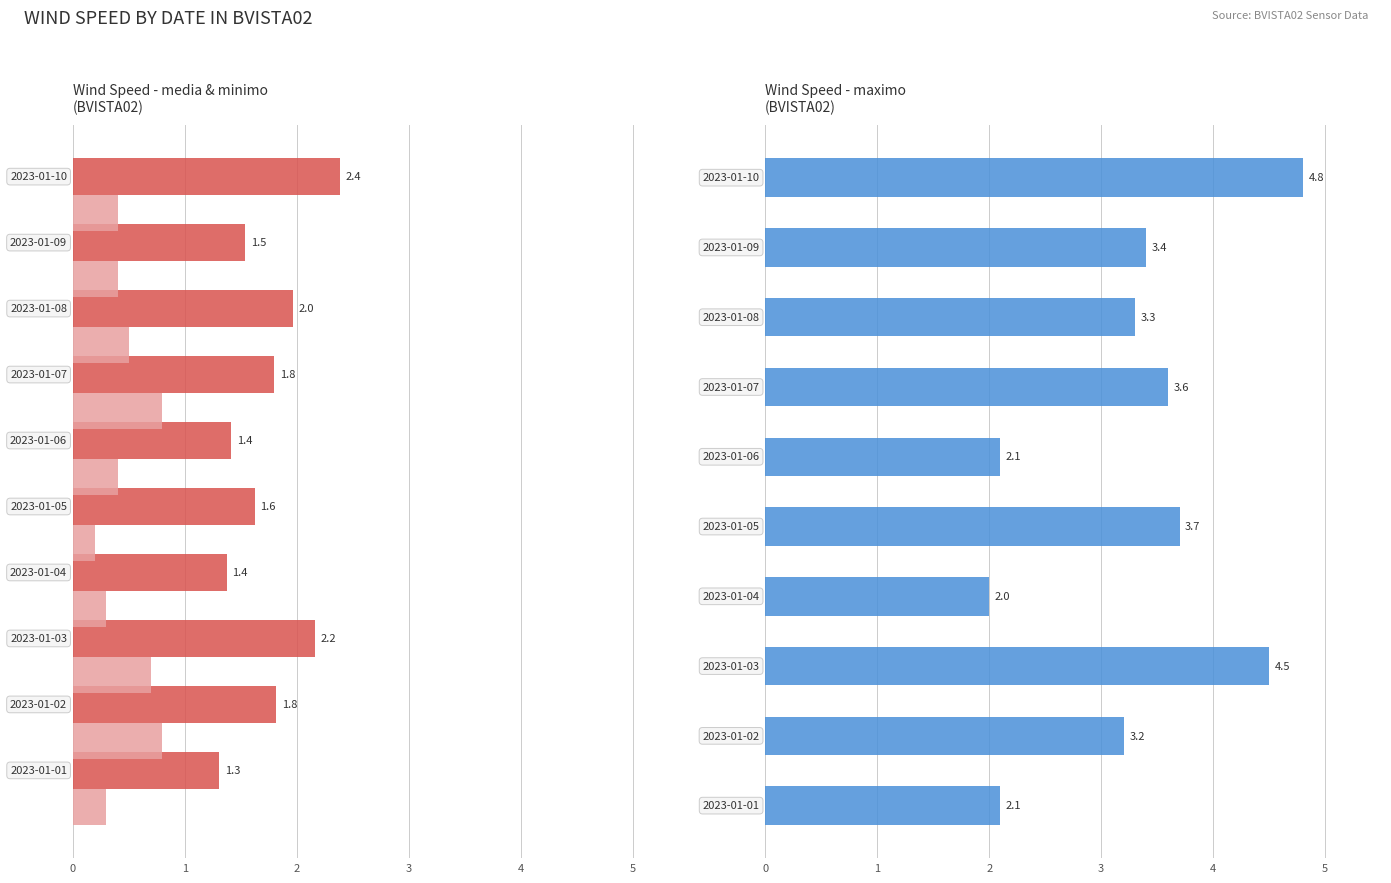

What is the value of the media bar at the 4th from the left?

1.4